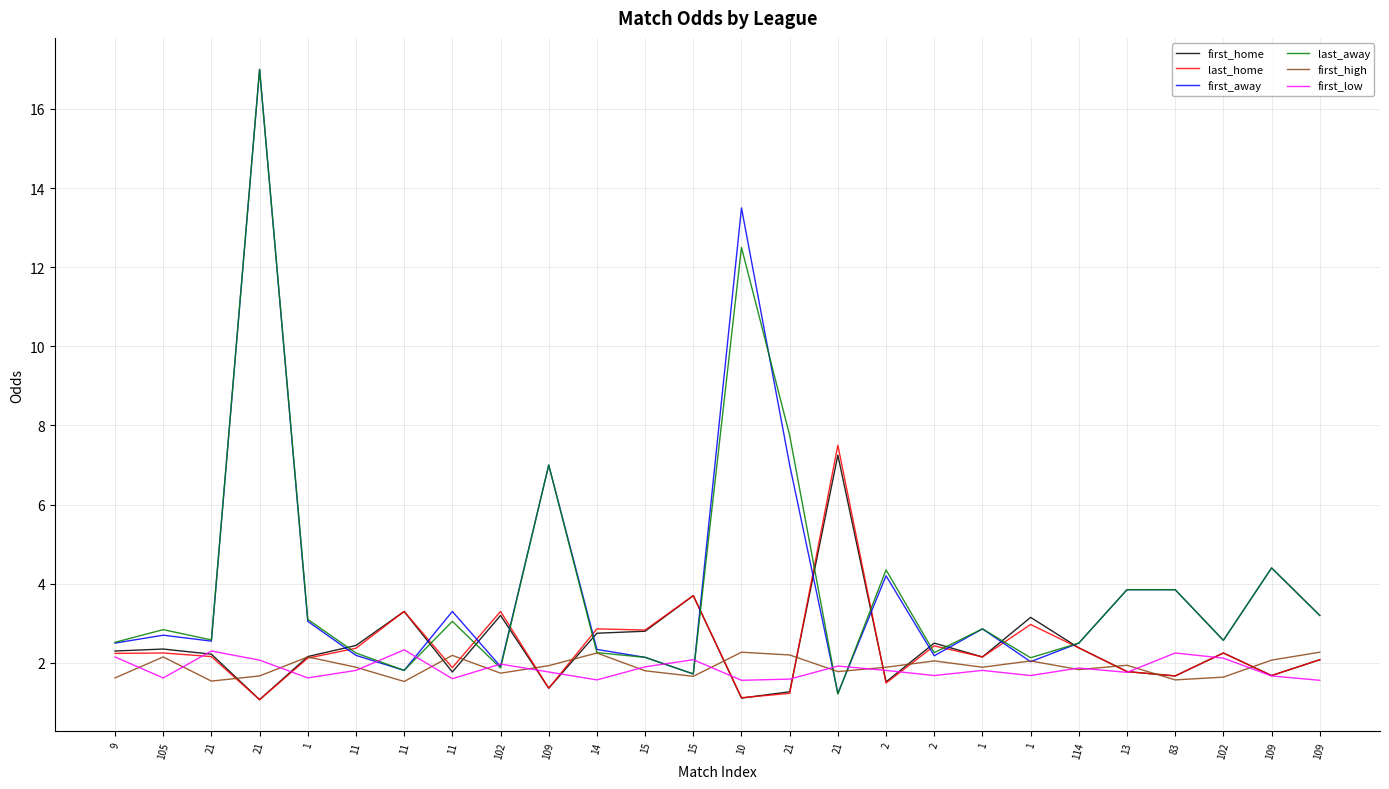

At which category is the sum across all series the highest?

21